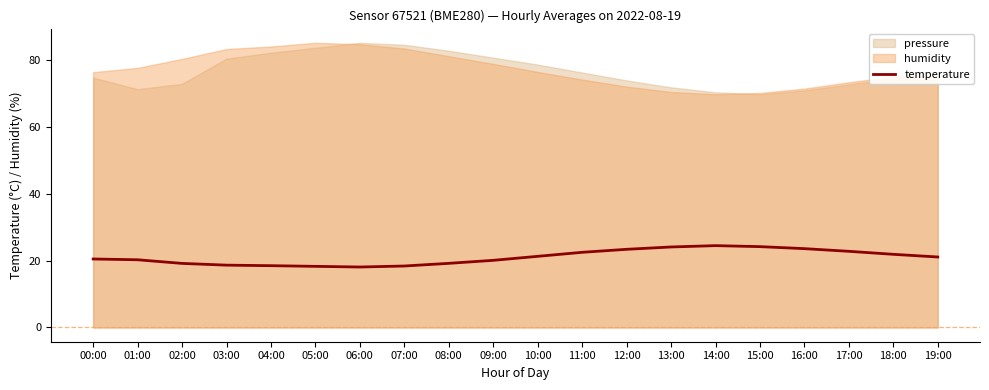

What is the label of the 13th point from the left?

12:00